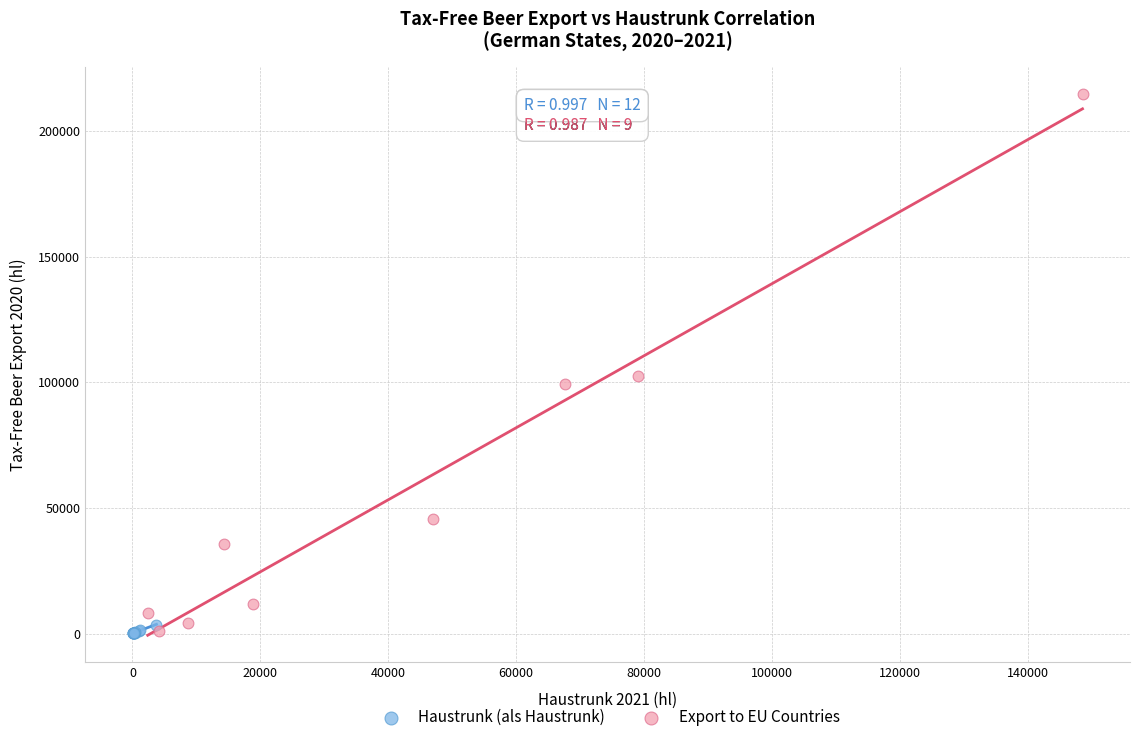

Which series contains the highest Y value?

Export to EU Countries